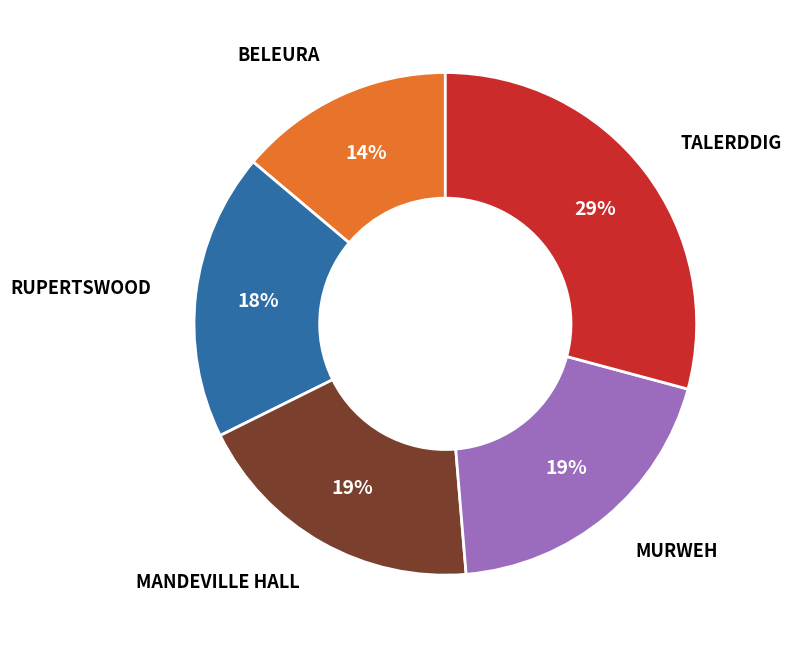

Is there any slice that represents more than half of the pie?

No